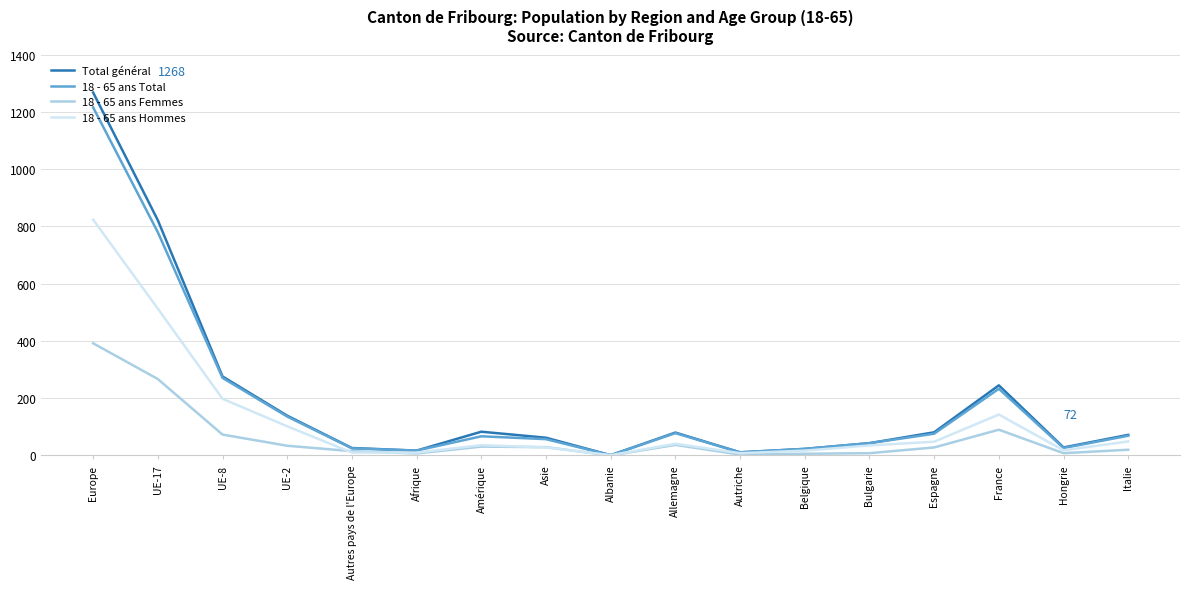

Which series has the widest spread of values?

Total général